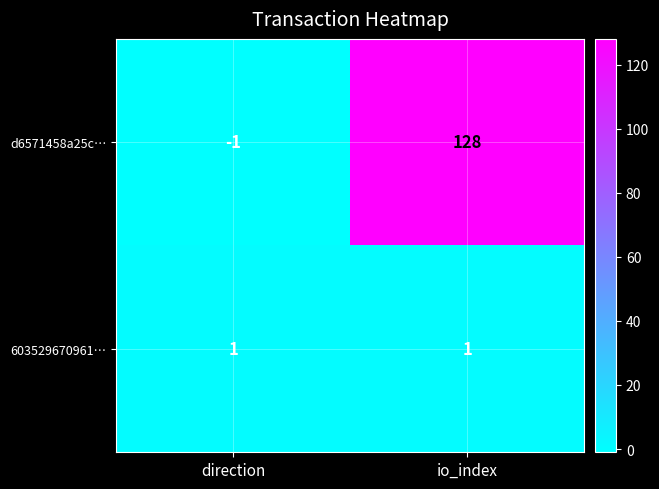

The 603529670961… series shows 1 at io_index. True or false?

True